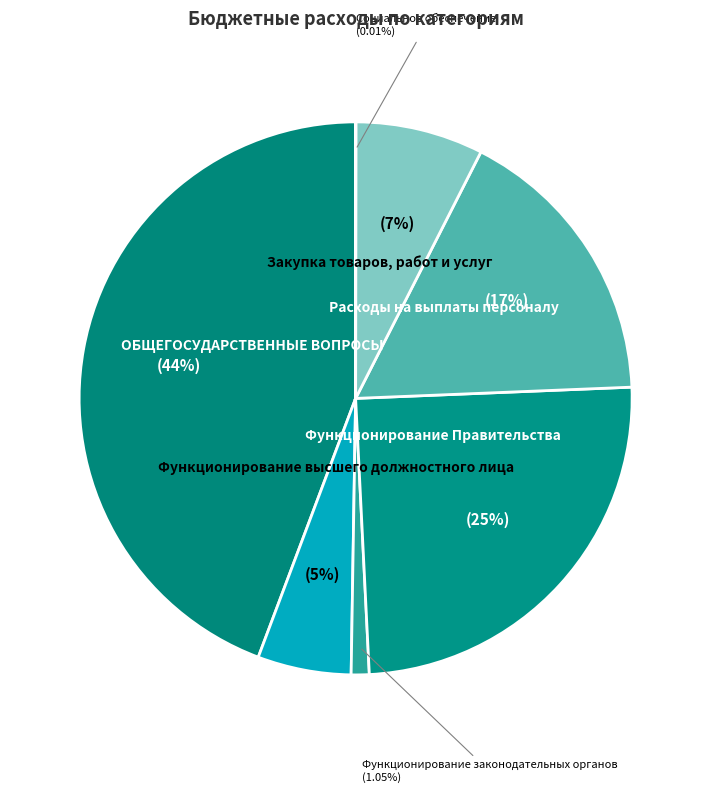

Which has a higher value, Функционирование законодательных органов or Функционирование Правительства?

Функционирование Правительства